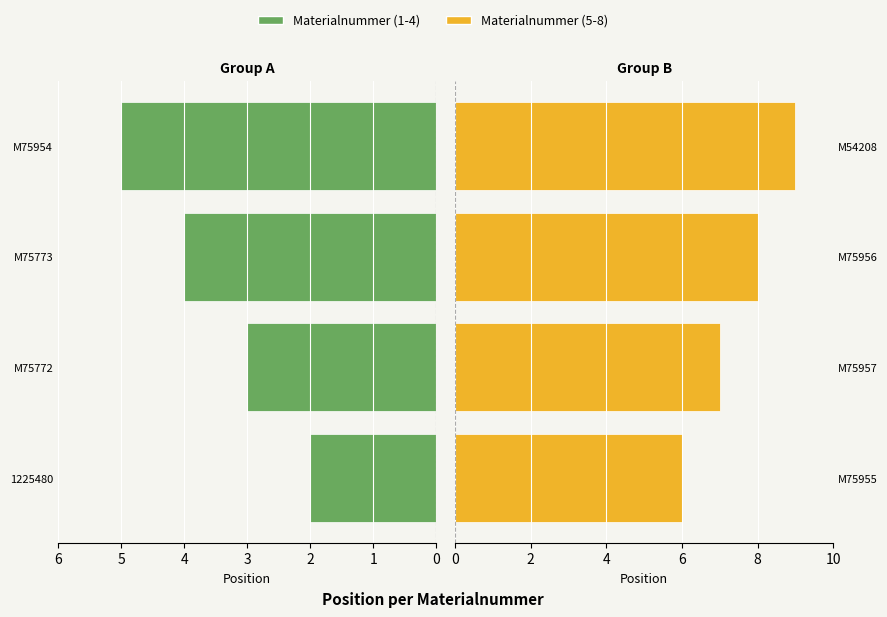

What is the difference between the Materialnummer (5-8) values at M54208 and M75957?

2